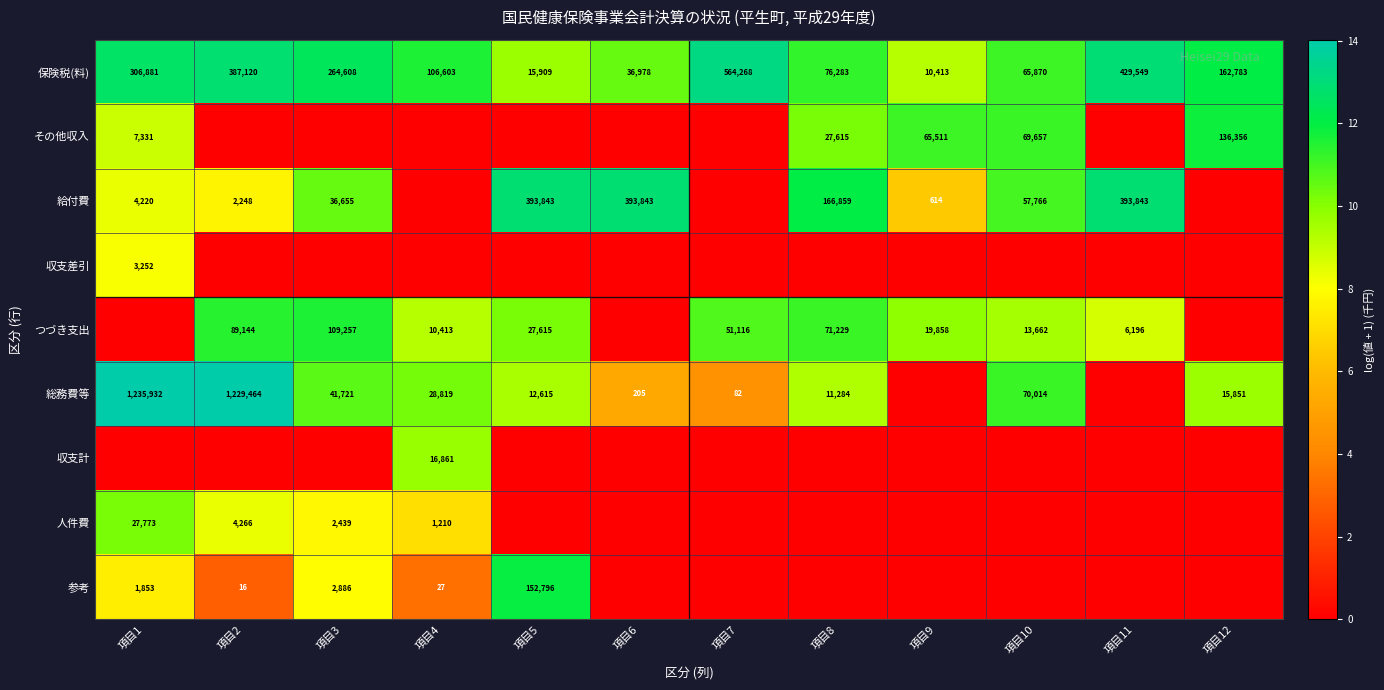

Is it true that 総務費等 equals 420907 at 項目2?

False